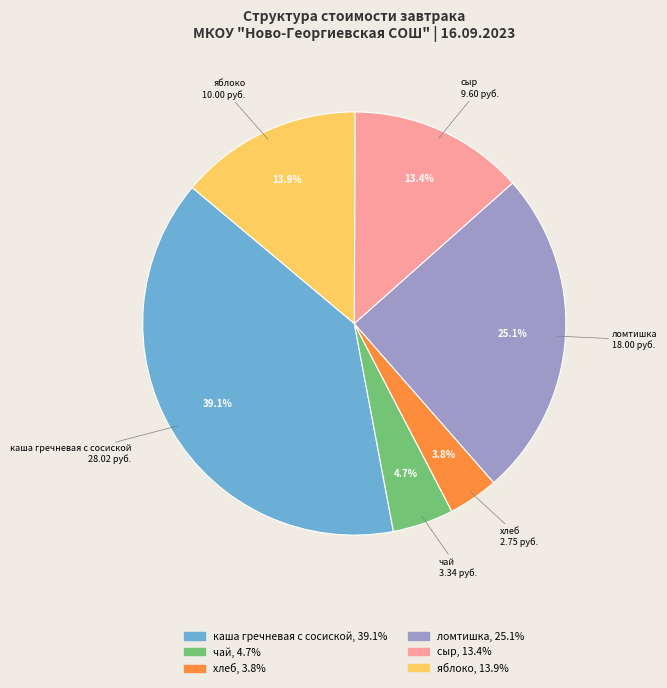

Is there any slice that represents more than half of the pie?

No